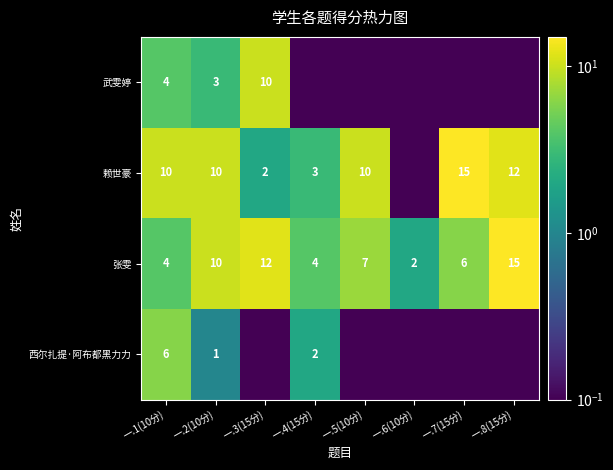

What is the difference between the highest and lowest values at 一.1(10分)?

6.0